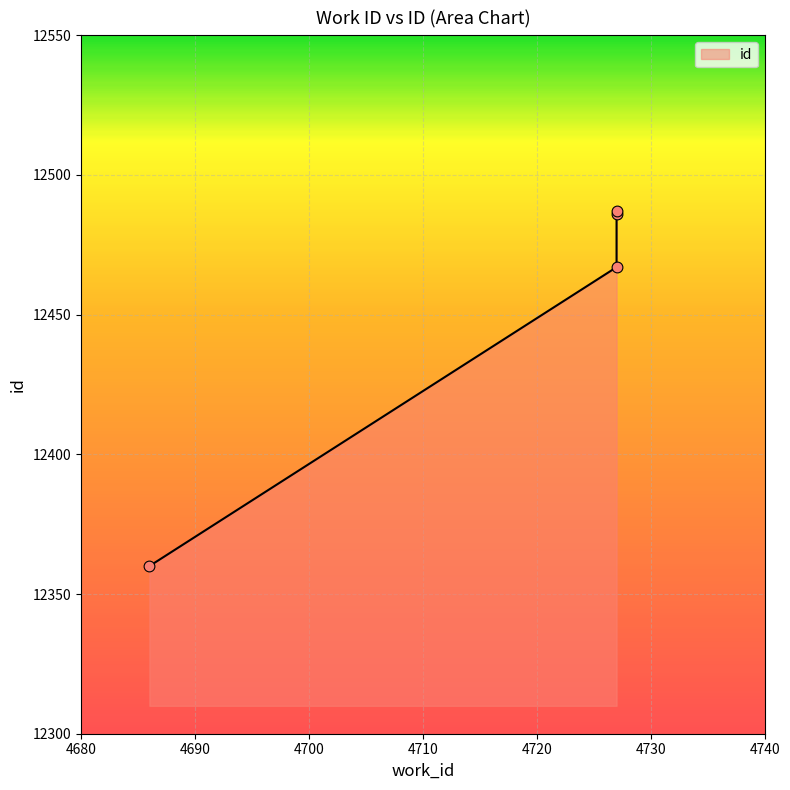

What is the ratio of the value at 4727 to the value at 4727?

1.0